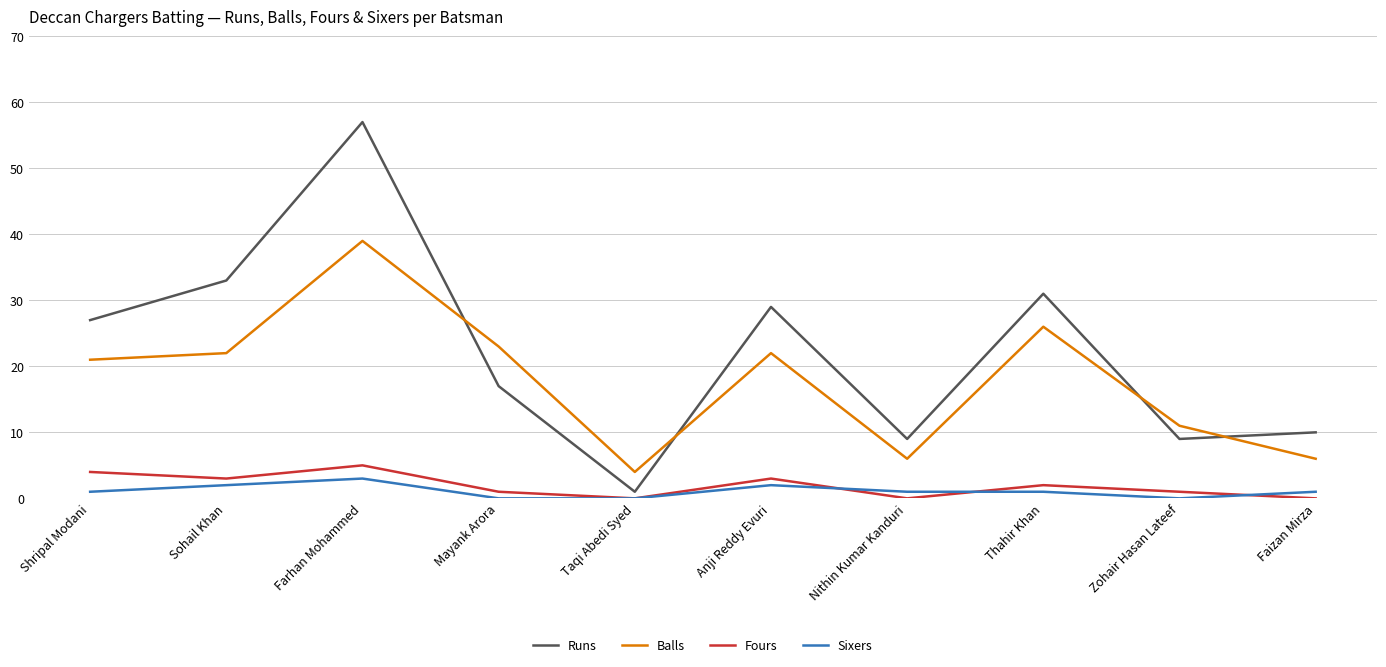

Reading left to right, what are all the values shown in this chart?

Runs: 27	33	57	17	1	29	9	31	9	10
Balls: 21	22	39	23	4	22	6	26	11	6
Fours: 4	3	5	1	0	3	0	2	1	0
Sixers: 1	2	3	0	0	2	1	1	0	1